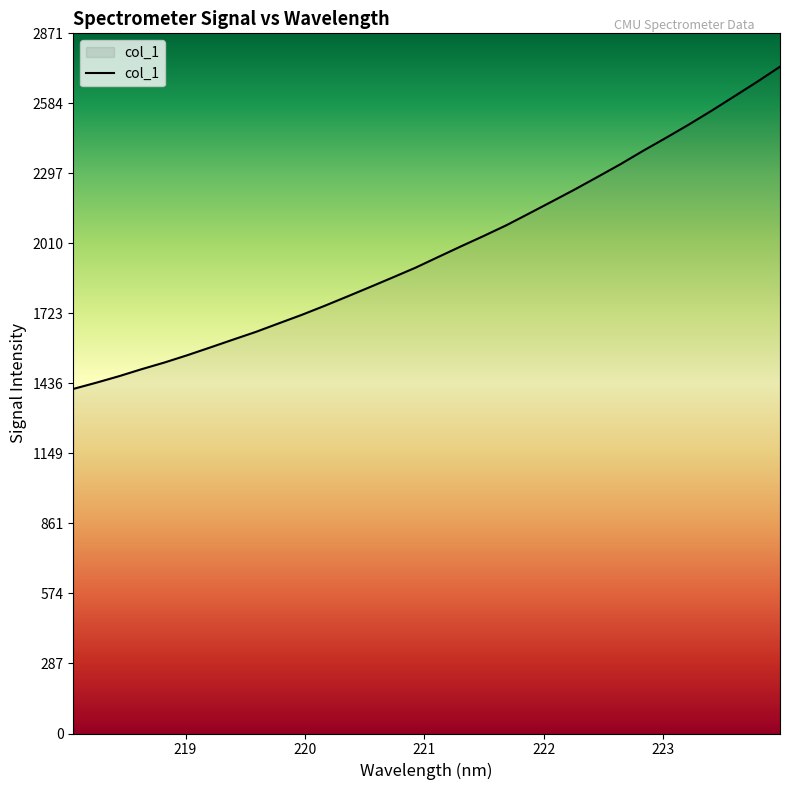

What is the difference between the maximum and minimum values?

1321.5